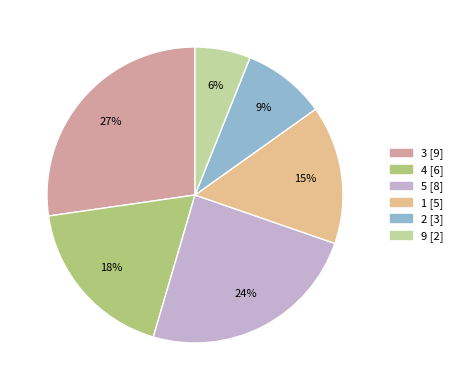

How many segments does this pie chart have?

6